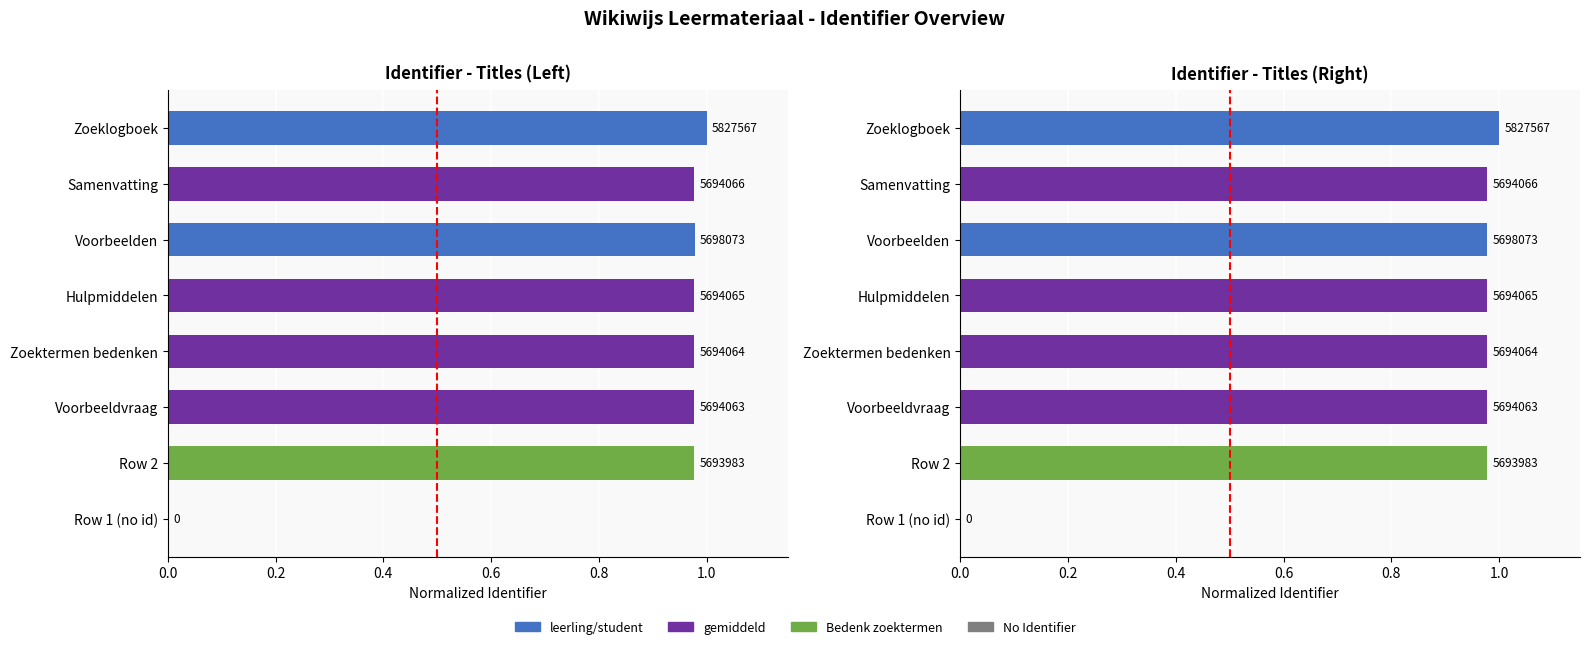

True or false: the data shows 1.7 at Voorbeelden.

False